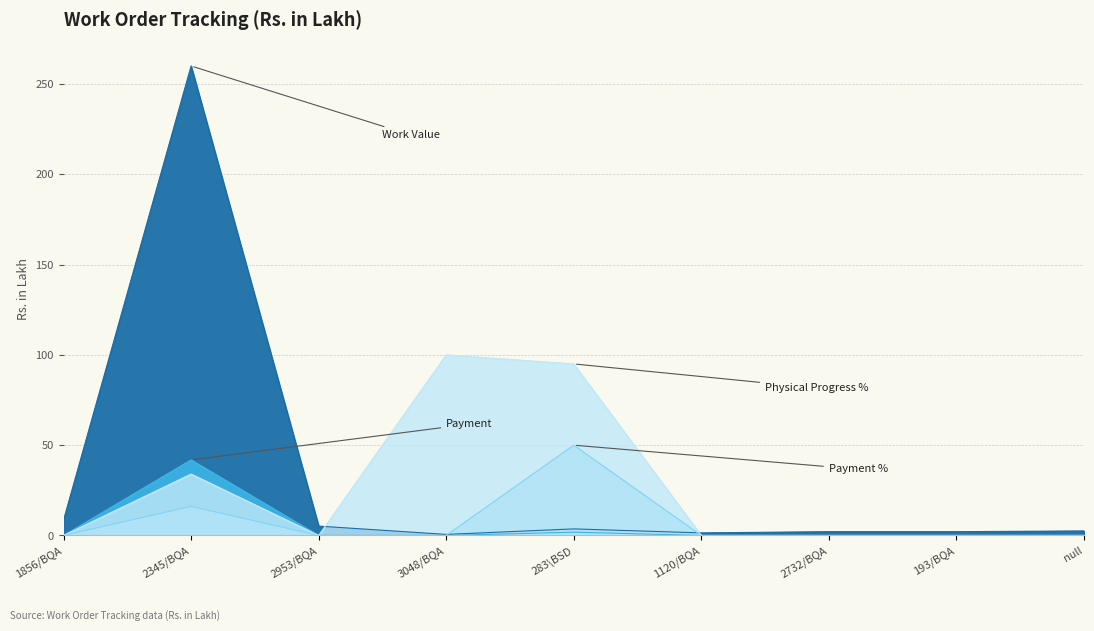

What is the difference between the maximum and minimum values in the Physical Progress % series?

100.0